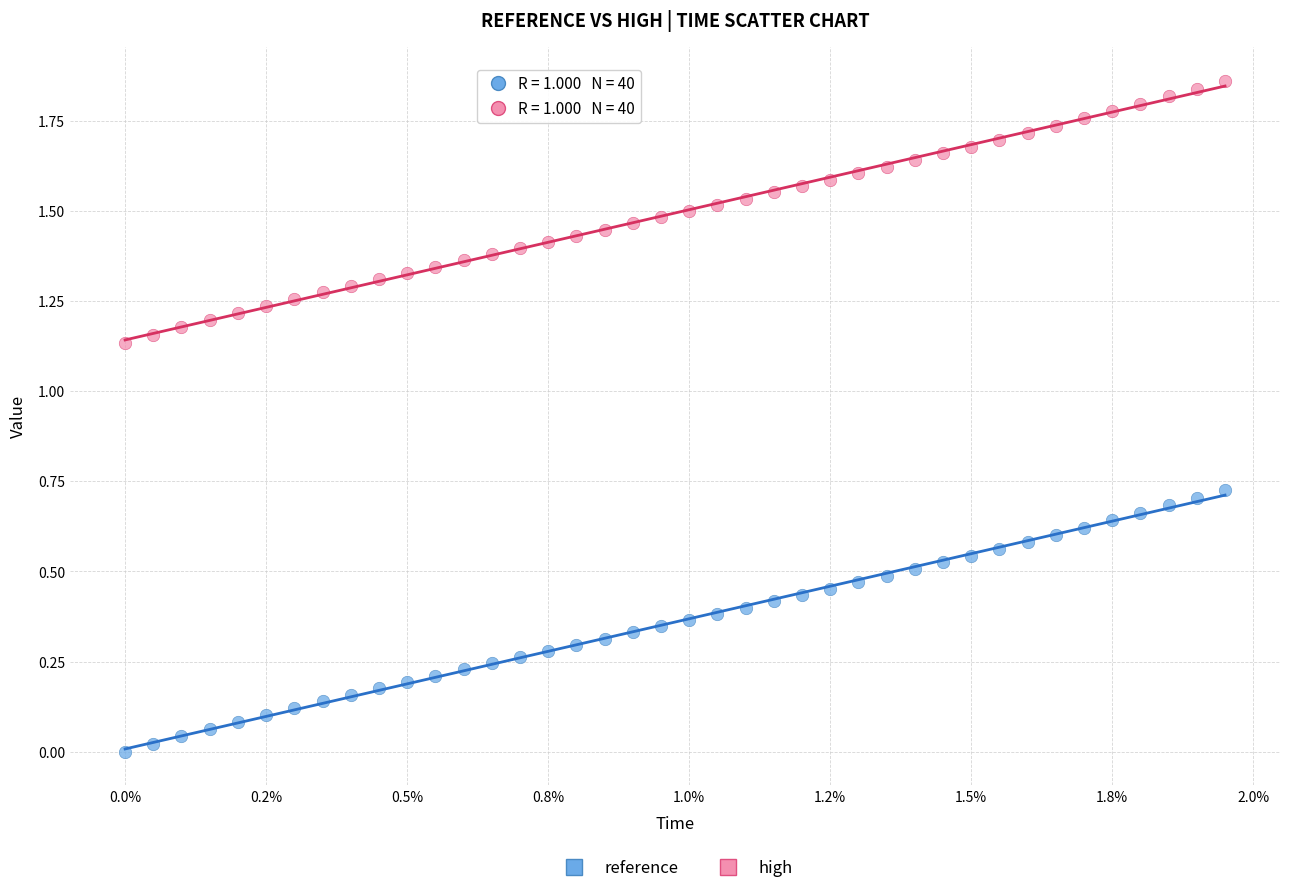

Which series has the widest spread of Y values?

high